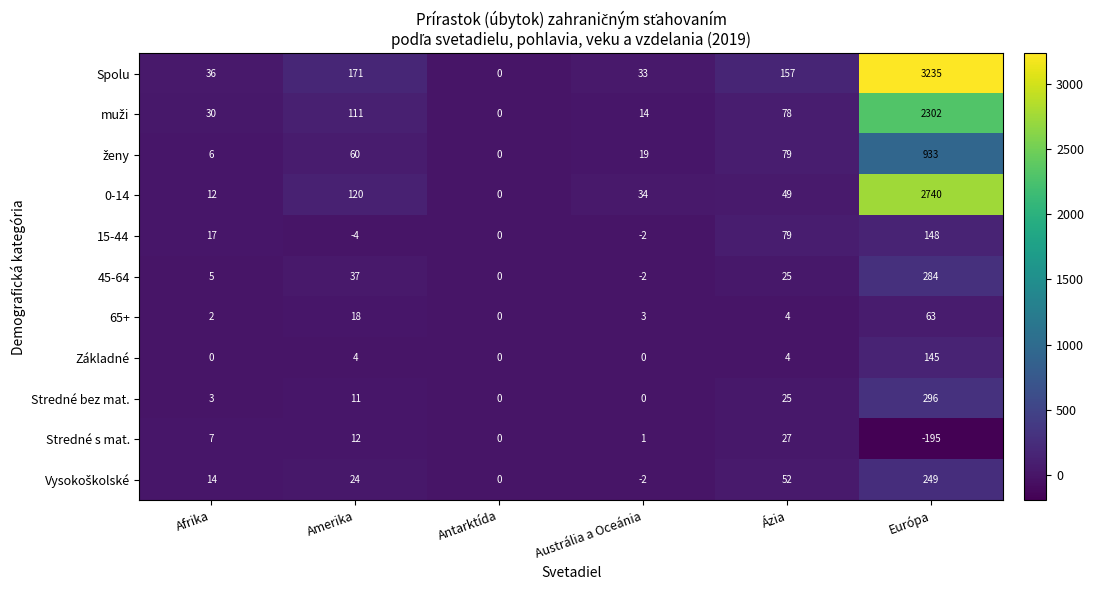

At which category does the chart reach its peak across all series?

Európa